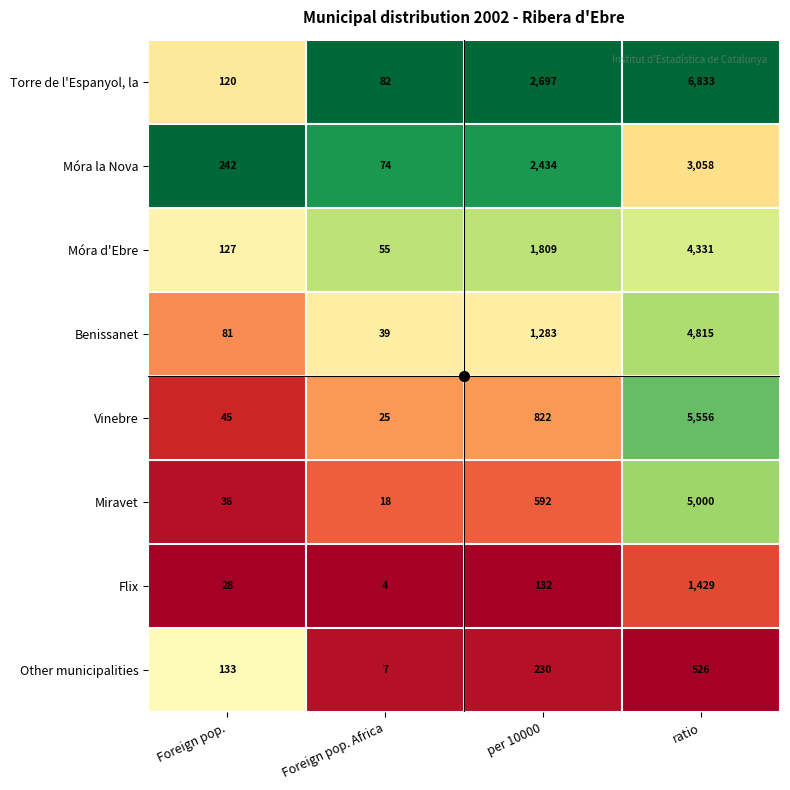

Count the Other municipalities values in the range 133 to 526.

3